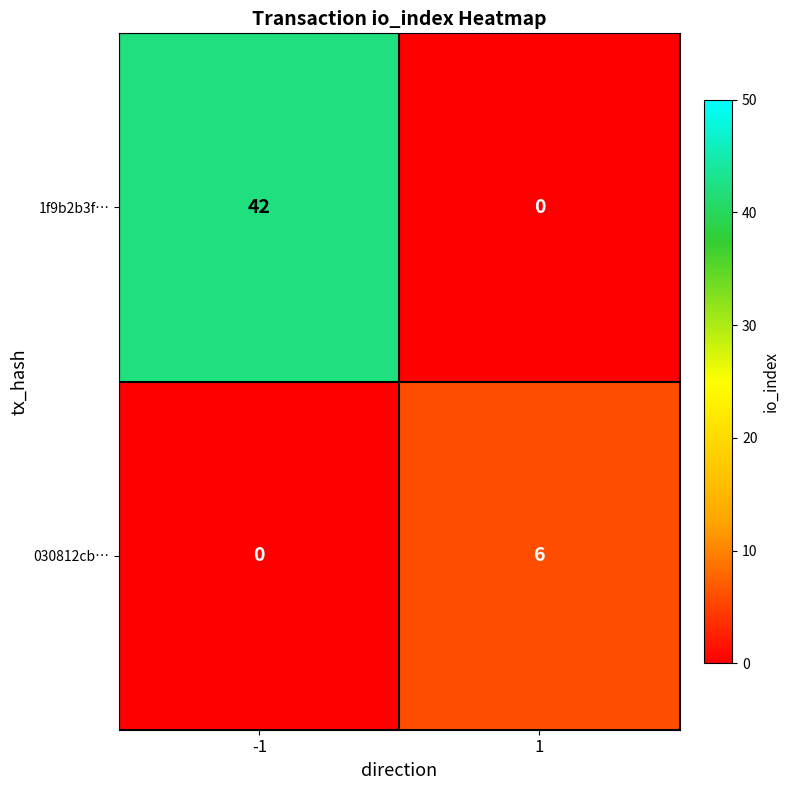

What value does the 030812cb… series have at 1?

6